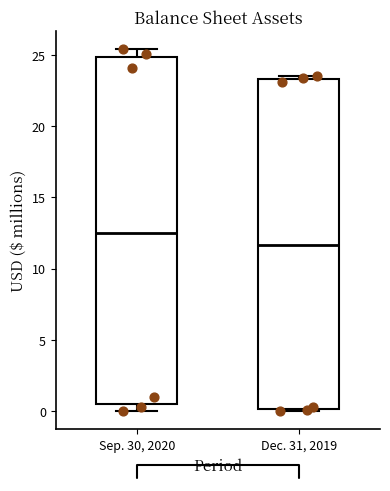

Comparing the boxes themselves (not the whiskers), which one is the tallest?

Sep. 30, 2020